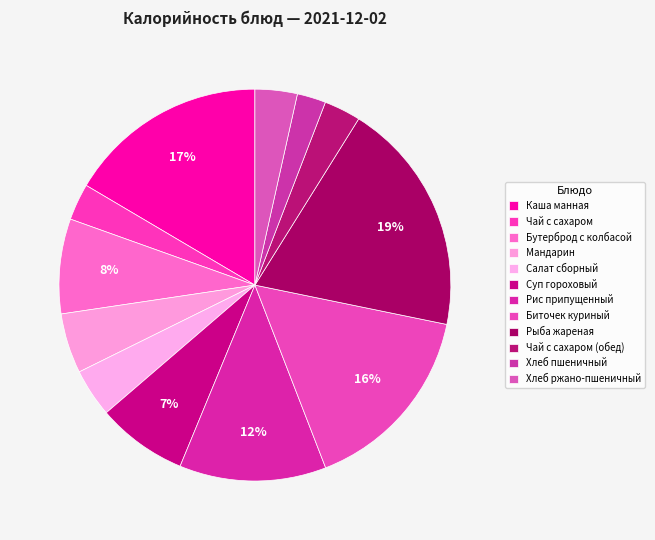

To the nearest percent, what percentage of the pie is Бутерброд с колбасой?

8%